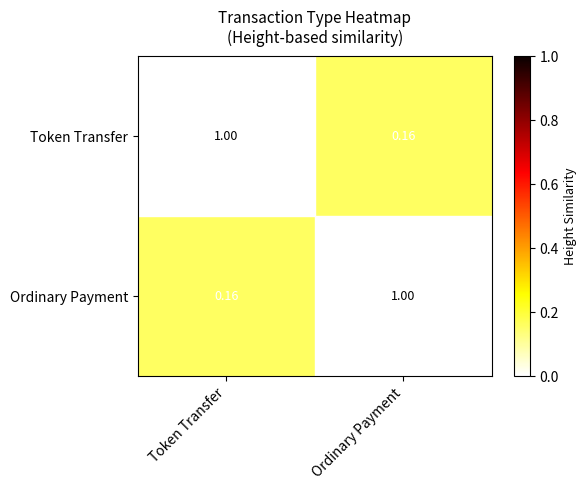

How many data points does each series have?

2